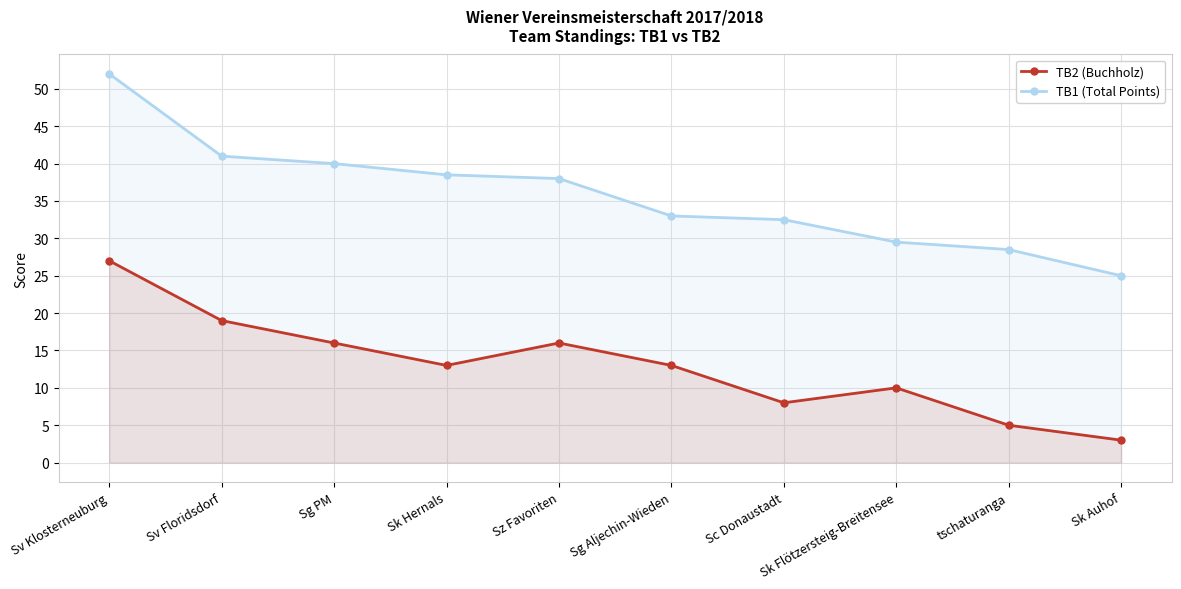

How many categories are shown in the chart?

10